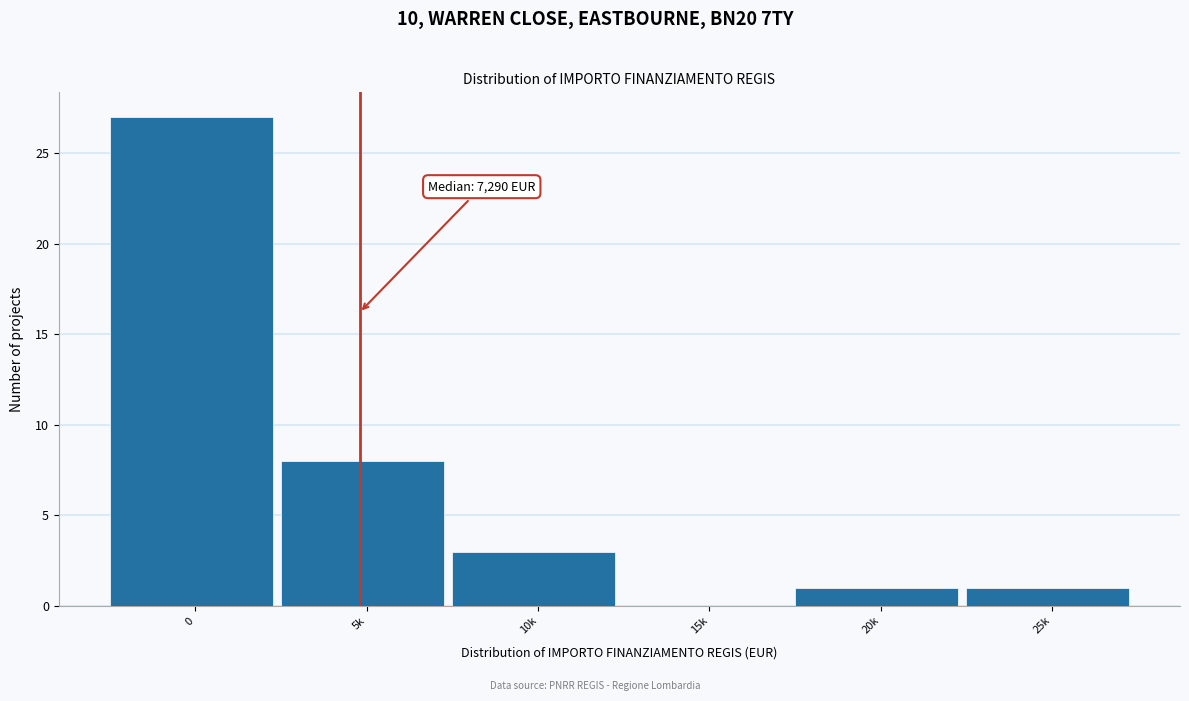

Reading right to left, transcribe all the data shown in this chart.

25k=1	20k=1	15k=0	10k=3	5k=8	0=27